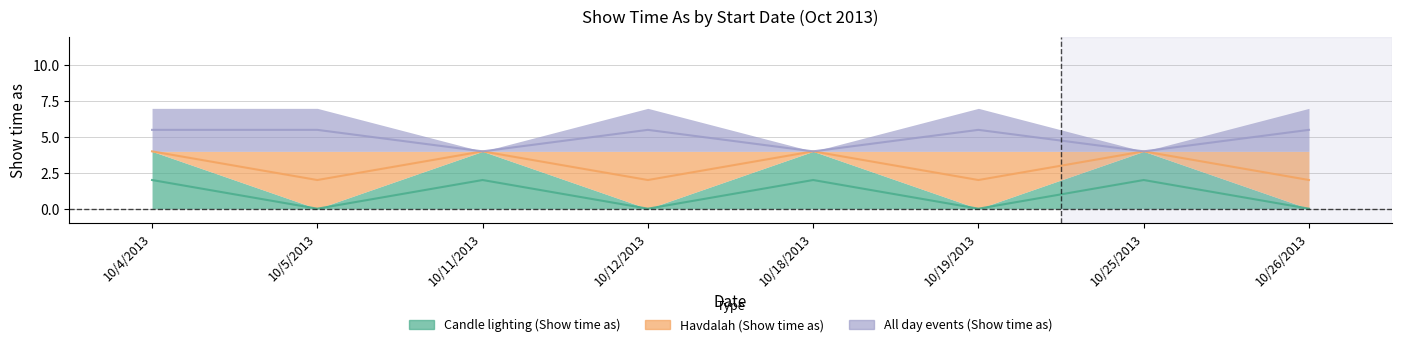

List the labels in order of Candle lighting (Show time as) value, smallest first.

10/5/2013, 10/12/2013, 10/19/2013, 10/26/2013, 10/4/2013, 10/11/2013, 10/18/2013, 10/25/2013